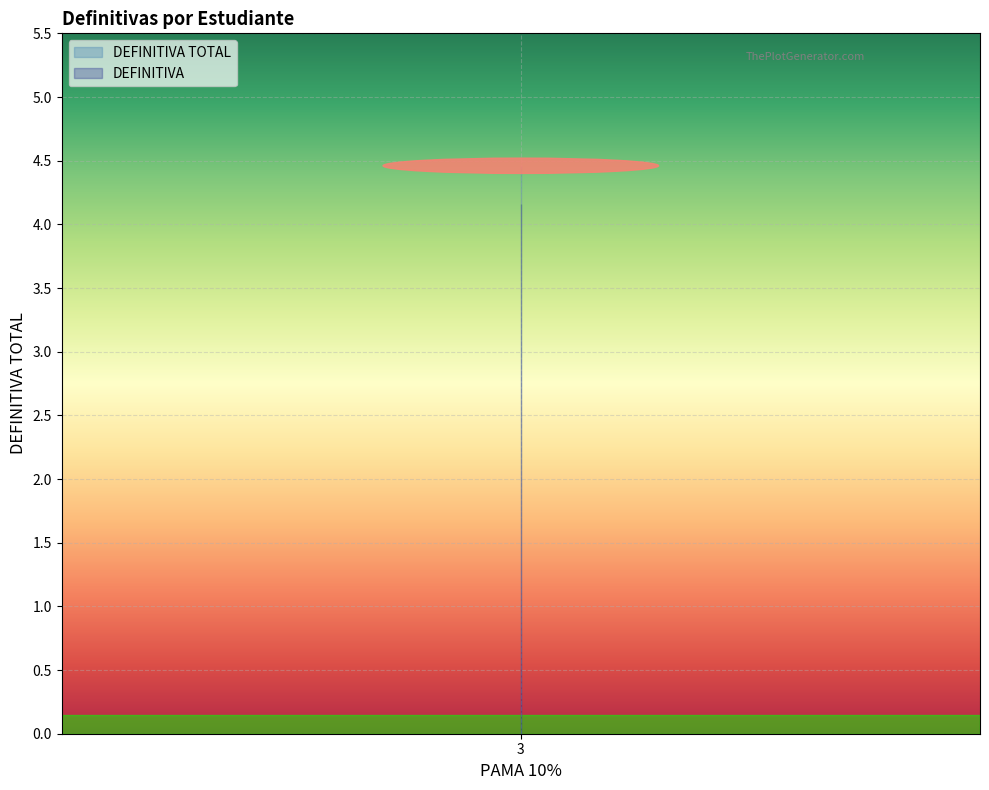

List the series in order of their overall mean, highest first.

DEFINITIVA TOTAL, DEFINITIVA